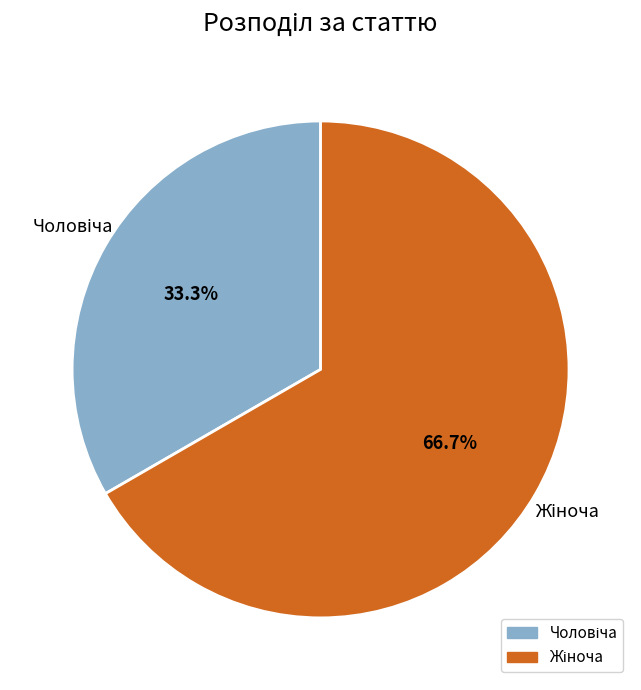

Is there a majority slice in this chart?

Yes